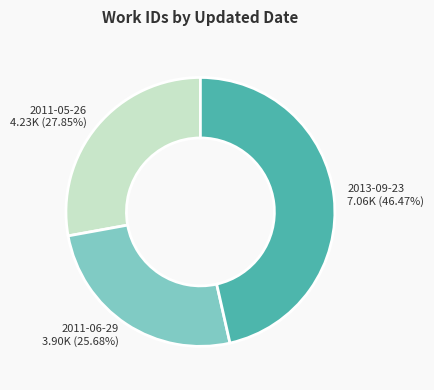

The 2013-09-23 slice represents 41% of the pie. True or false?

False